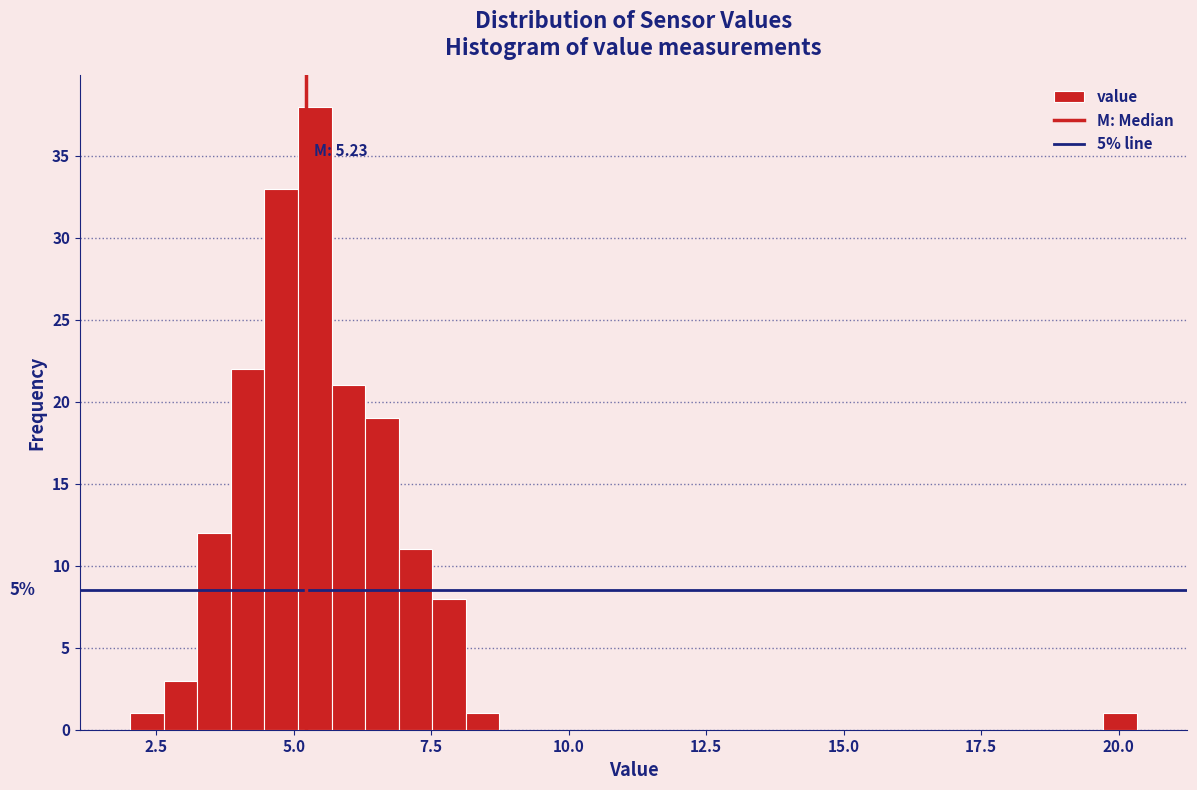

Read against the x-axis, roughly where is the centre of the tallest bar?

5.5